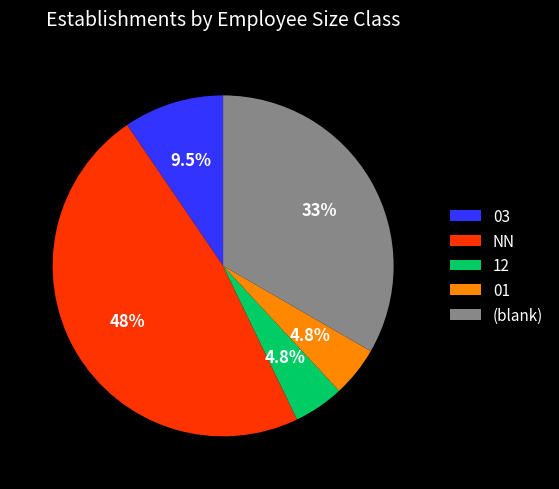

Which category has the biggest portion of the pie?

NN